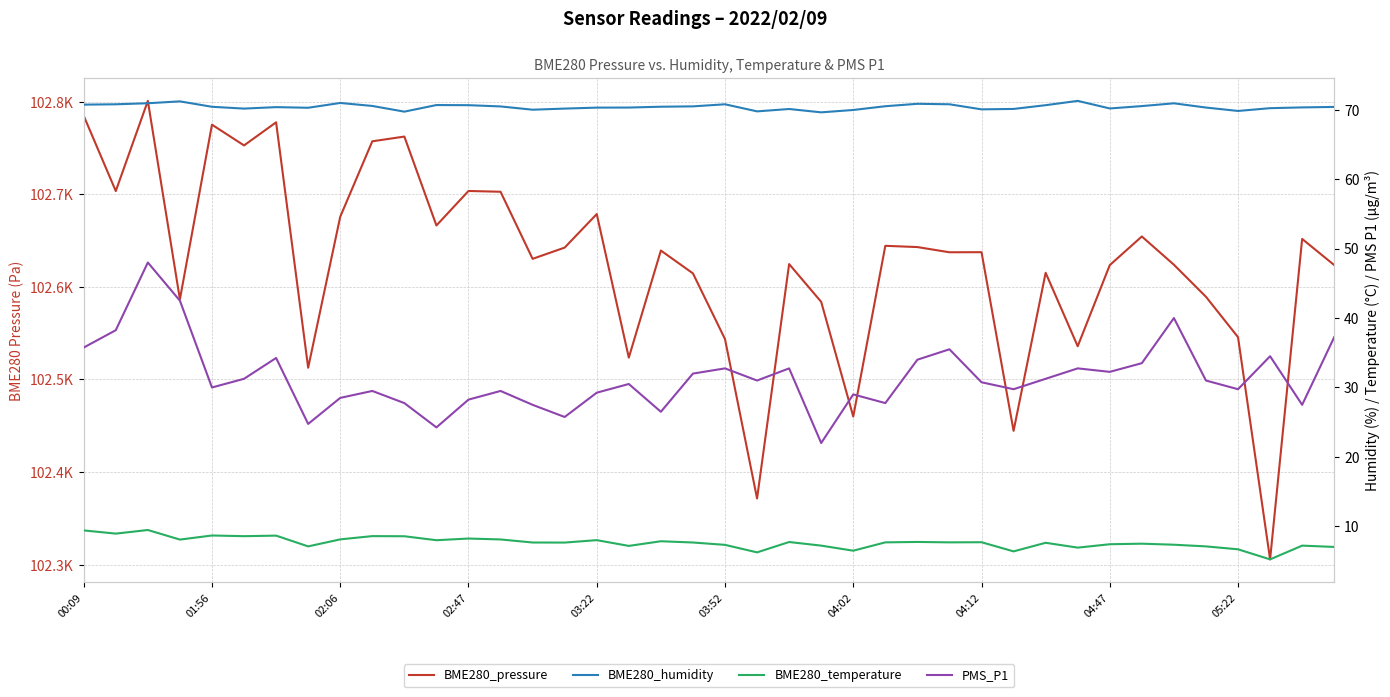

What are all the series names shown in the legend?

BME280_pressure, BME280_humidity, BME280_temperature, PMS_P1